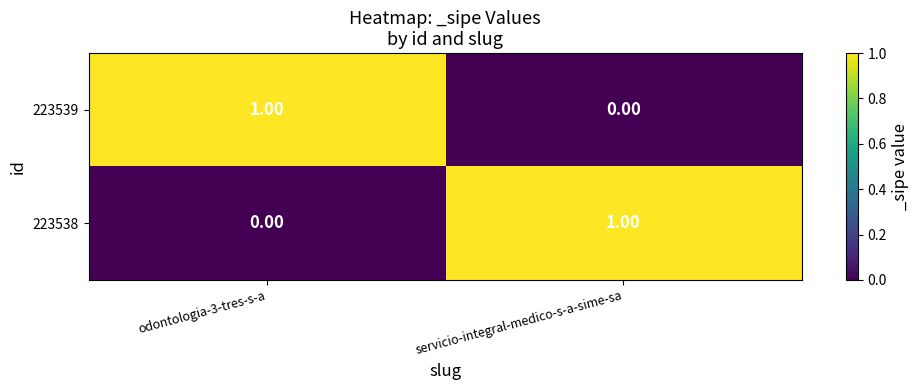

Rank the categories by 223538 value from lowest to highest.

odontologia-3-tres-s-a, servicio-integral-medico-s-a-sime-sa